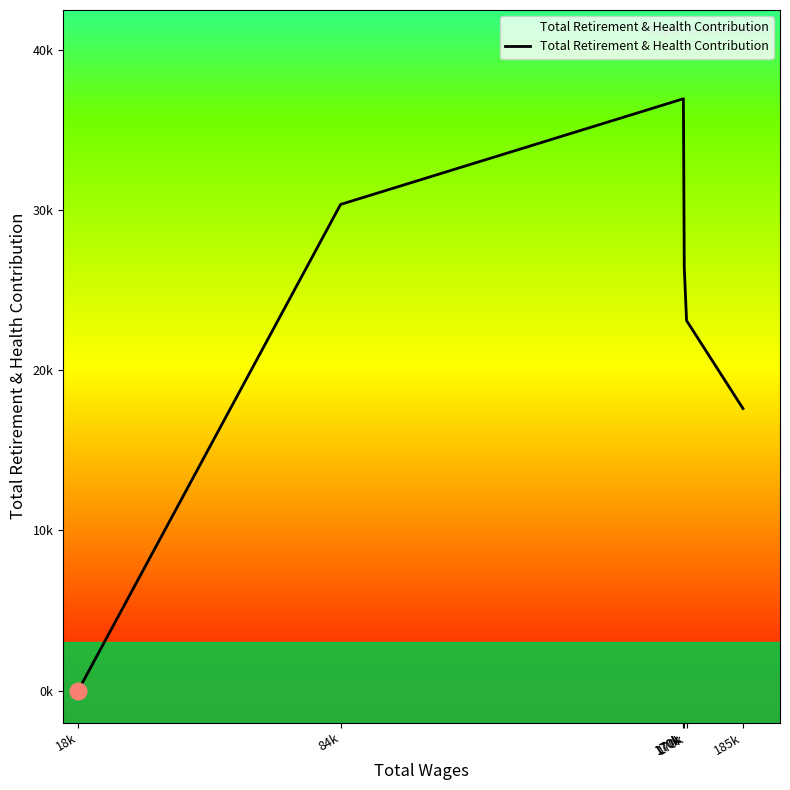

Reading left to right, extract all data points from this chart.

0	30357	36956	26402	23104	17609